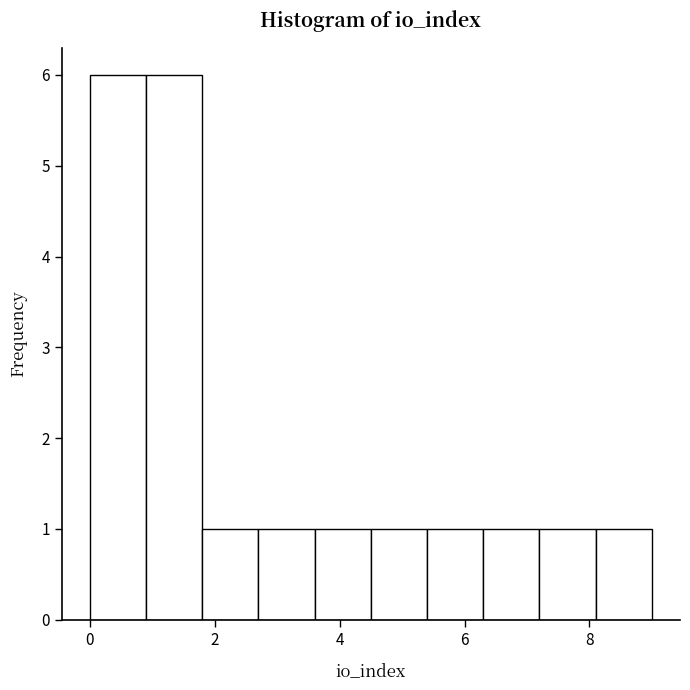

Reading left to right, transcribe this chart: for each bar, give the range it covers on the x-axis and its height. Neither the bar edges nor the heights are printed on the chart, so give them approximately, as read against the axes.

0.0 to 0.9: 6
0.9 to 1.8: 6
1.8 to 2.7: 1
2.7 to 3.6: 1
3.6 to 4.5: 1
4.5 to 5.4: 1
5.4 to 6.3: 1
6.3 to 7.2: 1
7.2 to 8.1: 1
8.1 to 9.0: 1